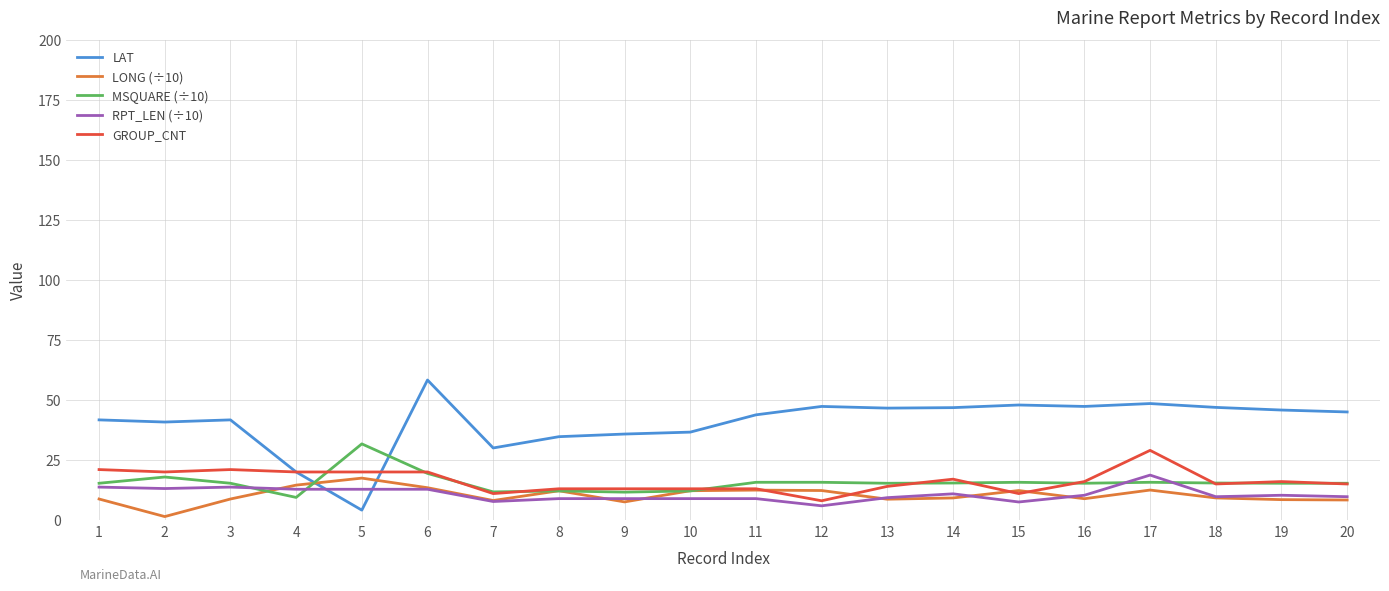

What is the greatest value displayed?

58.3